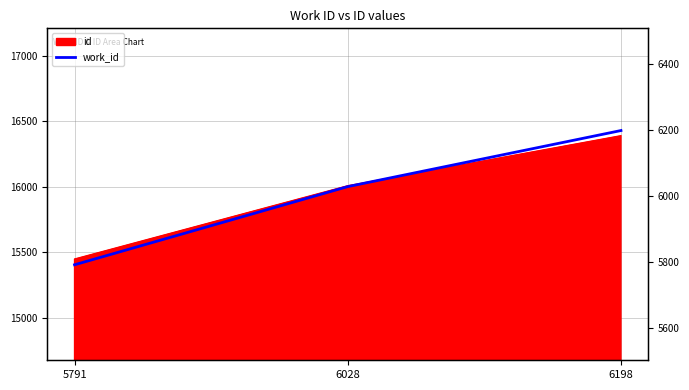

What is the difference between the maximum and minimum values?

407